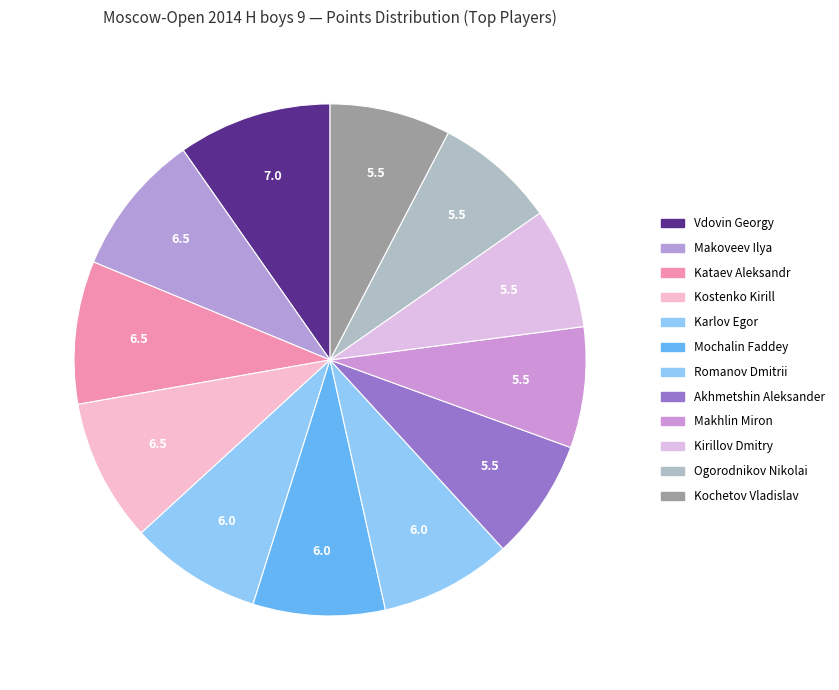

Rank the categories by value from lowest to highest.

Akhmetshin Aleksander, Makhlin Miron, Kirillov Dmitry, Ogorodnikov Nikolai, Kochetov Vladislav, Karlov Egor, Mochalin Faddey, Romanov Dmitrii, Makoveev Ilya, Kataev Aleksandr, Kostenko Kirill, Vdovin Georgy